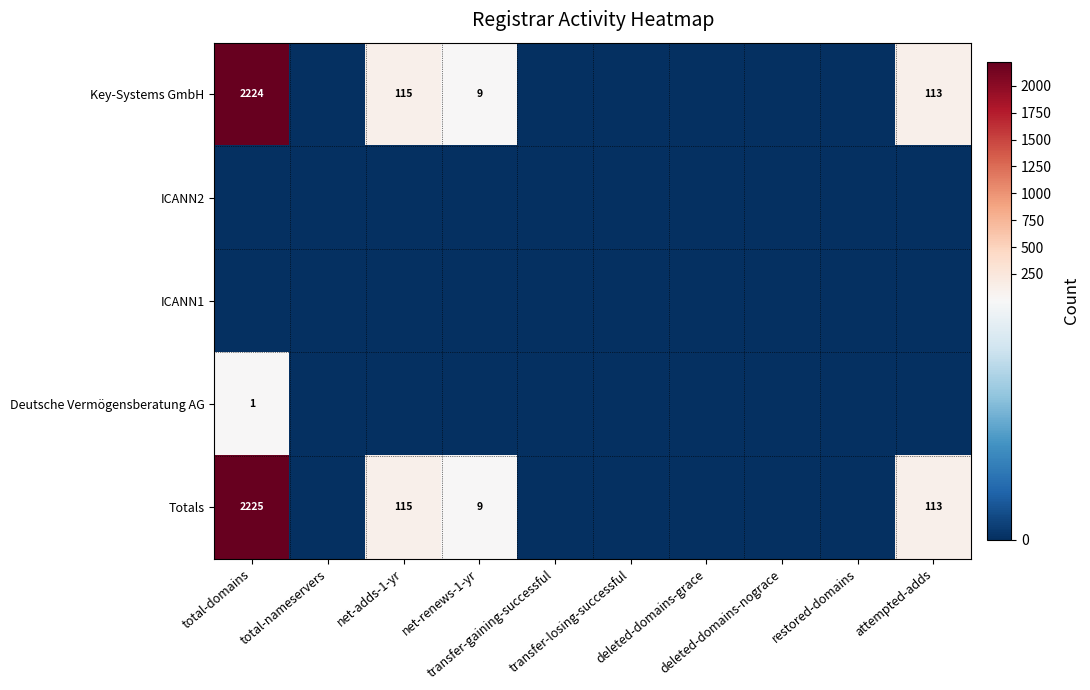

Which series has the widest spread of values?

Totals